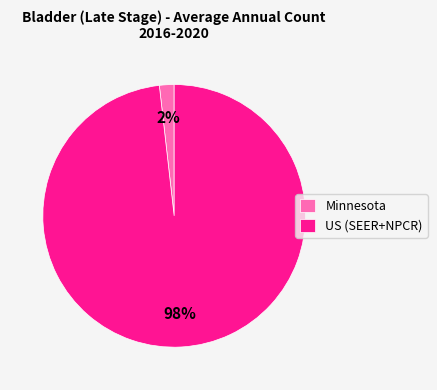

True or false: Minnesota accounts for 2% of the total.

True